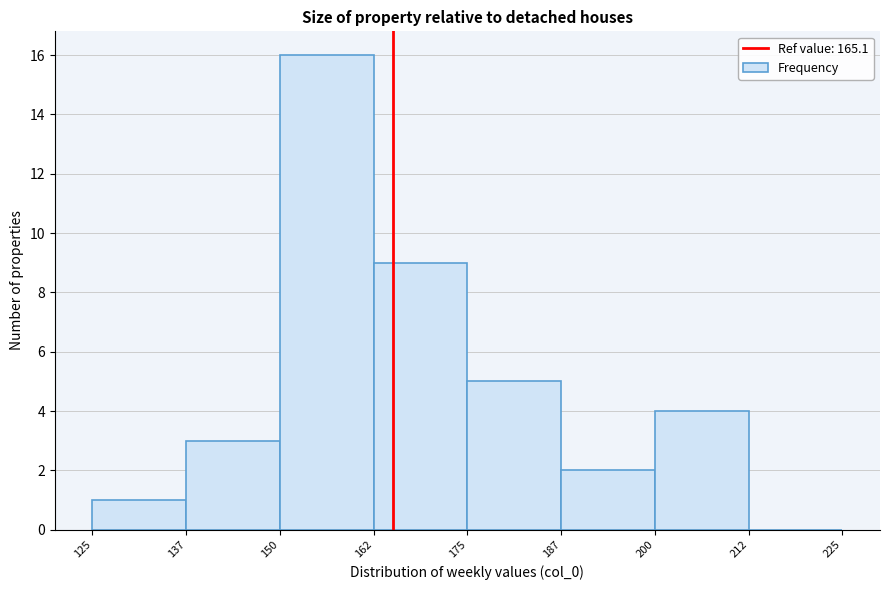

How tall is the bar that spans 200 to 212 on the x-axis? The values are not printed on the chart, so give them approximately, as read against the axis.

4